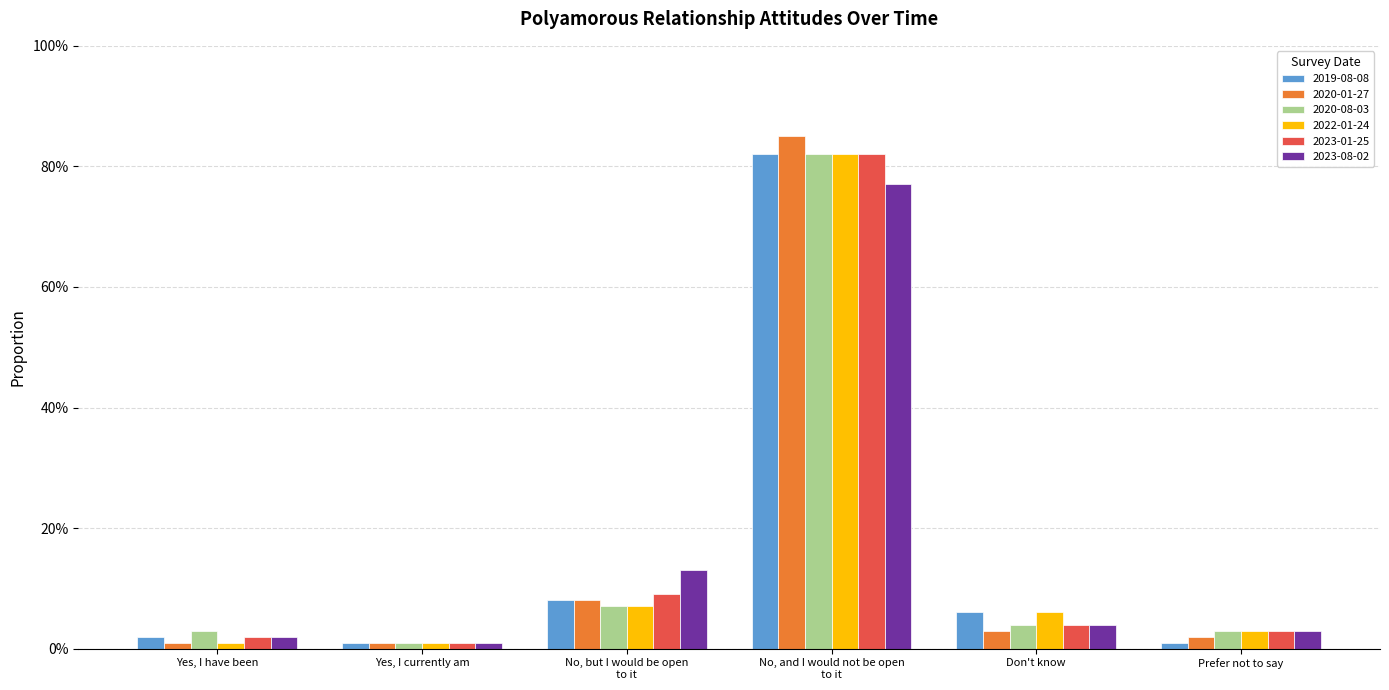

Are the bars grouped side by side (vs. stacked)?

Yes